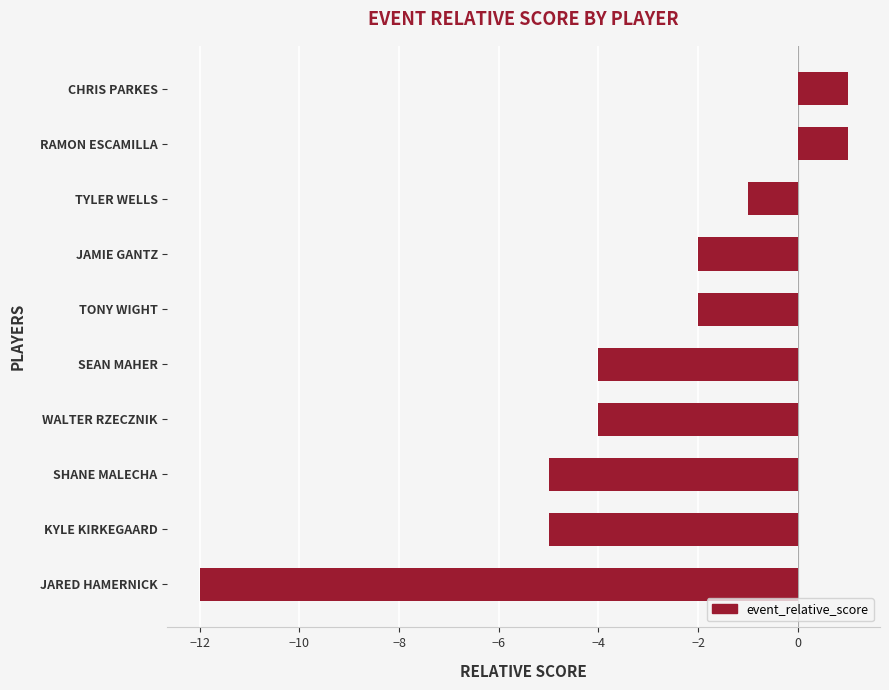

Reading bottom to top, what are all the values shown in this chart?

JARED HAMERNICK=-12	KYLE KIRKEGAARD=-5	SHANE MALECHA=-5	WALTER RZECZNIK=-4	SEAN MAHER=-4	TONY WIGHT=-2	JAMIE GANTZ=-2	TYLER WELLS=-1	RAMON ESCAMILLA=1	CHRIS PARKES=1